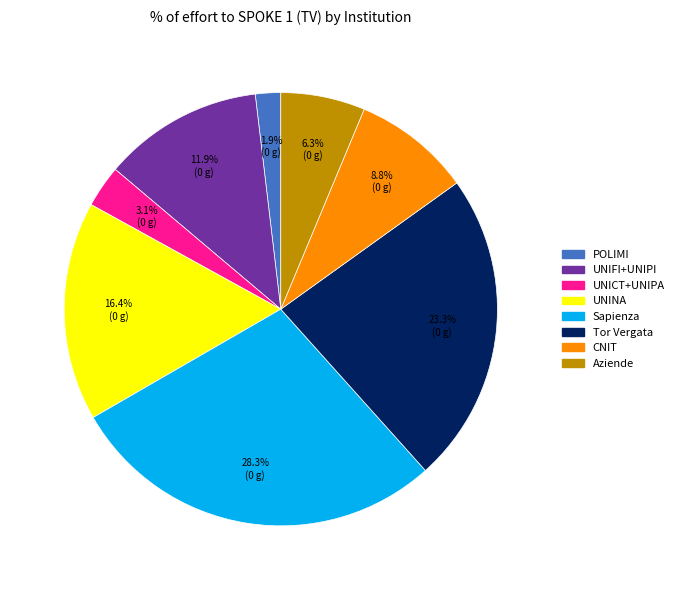

Do Aziende and UNIFI+UNIPI together represent more than half of the pie?

No